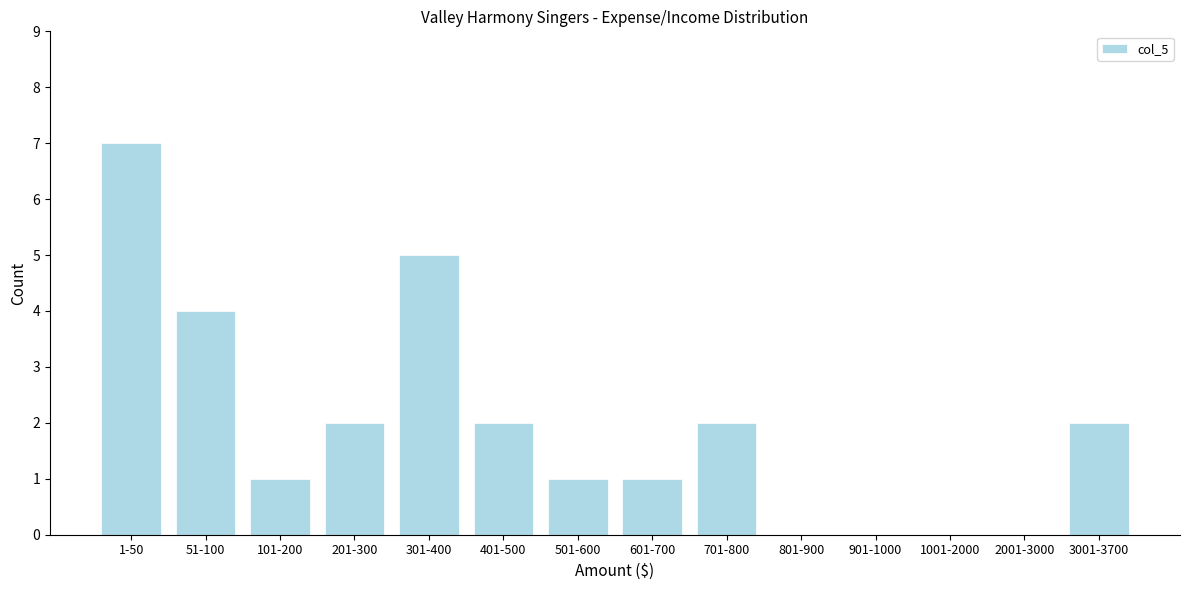

Reading left to right, transcribe all the data shown in this chart.

1-50=7	51-100=4	101-200=1	201-300=2	301-400=5	401-500=2	501-600=1	601-700=1	701-800=2	801-900=0	901-1000=0	1001-2000=0	2001-3000=0	3001-3700=2